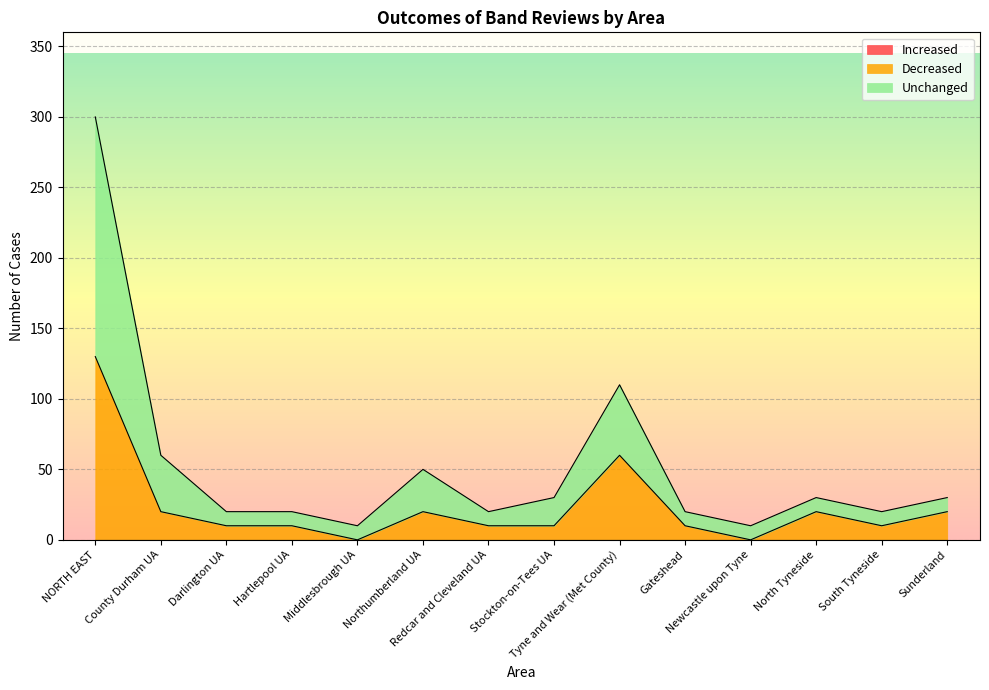

Does the chart display data point markers on the line(s)?

No